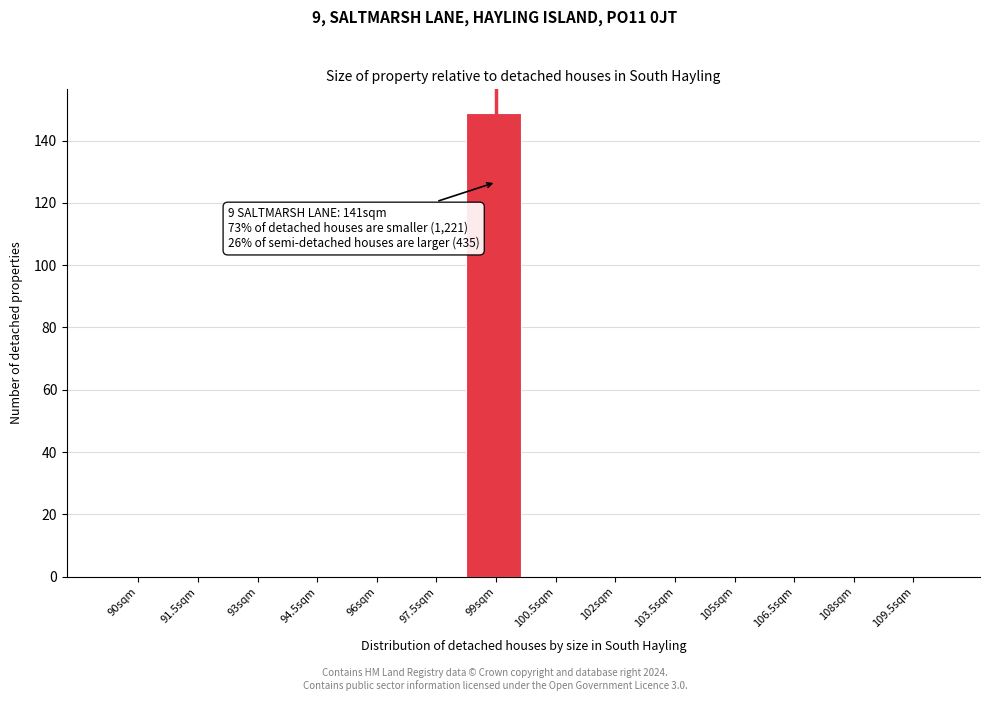

Reading left to right, what are all the values shown in this chart?

90sqm=0	91.5sqm=0	93sqm=0	94.5sqm=0	96sqm=0	97.5sqm=0	99sqm=149	100.5sqm=0	102sqm=0	103.5sqm=0	105sqm=0	106.5sqm=0	108sqm=0	109.5sqm=0